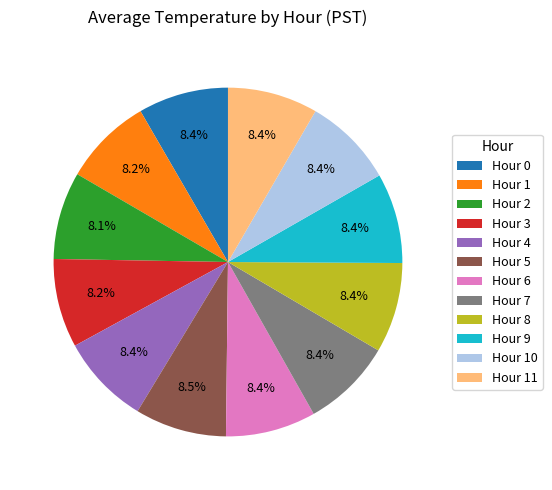

Does any single category account for the majority?

No